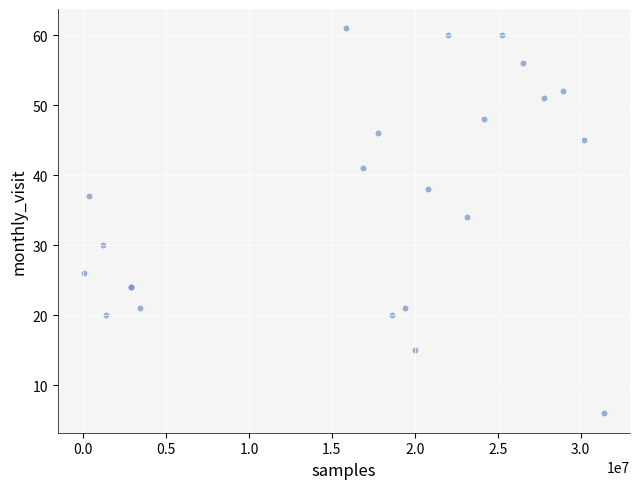

What Y value in the scatter plot is closest to 33?

34